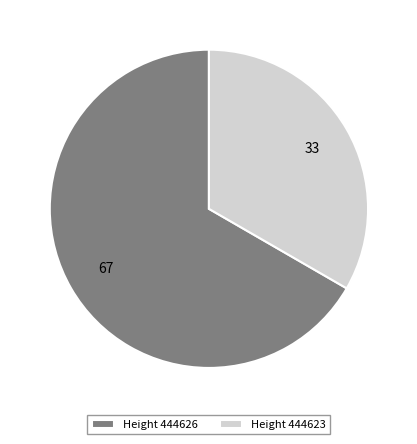

Do Height 444623 and Height 444626 together represent more than half of the pie?

Yes